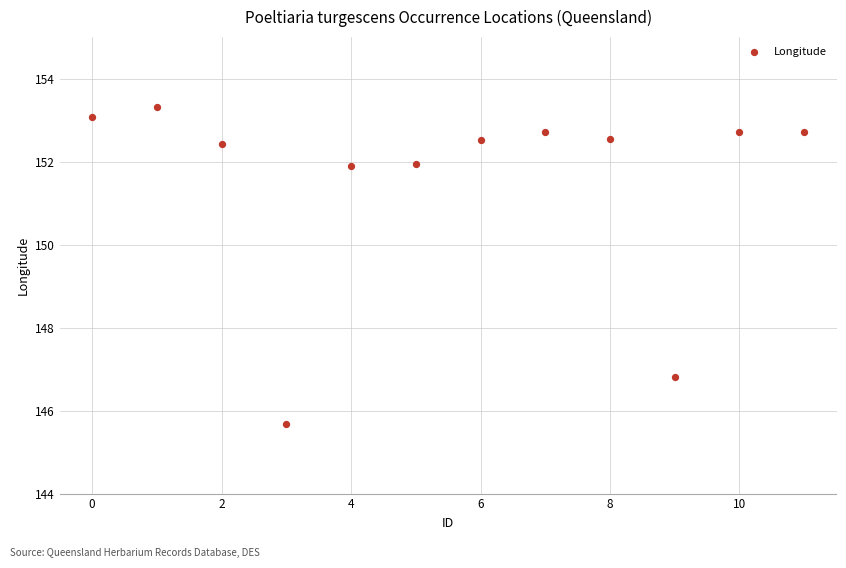

What Y value in the scatter plot is closest to 149?

146.8